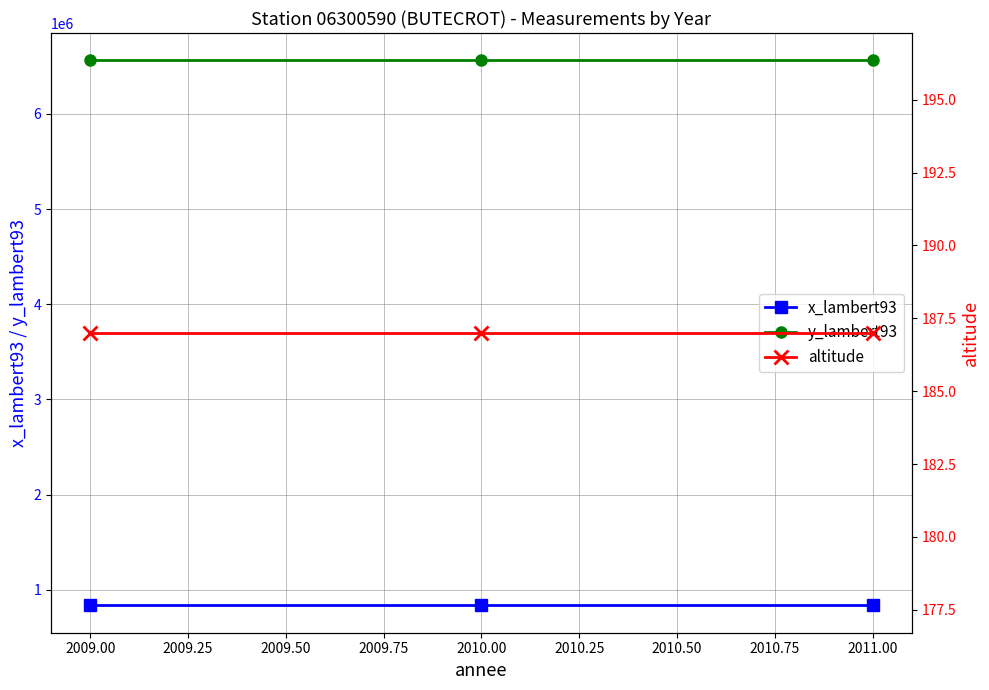

Is the value of x_lambert93 at 2010.00 greater than the value of y_lambert93 at 2009.00?

No